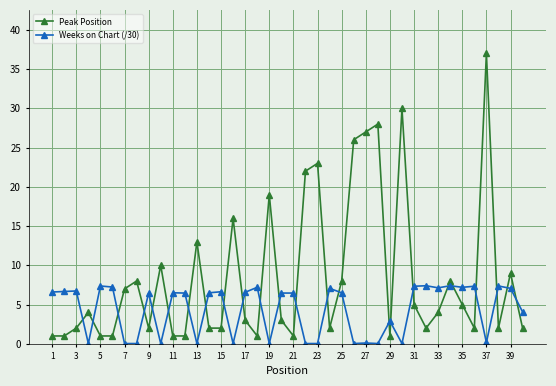

How many interior local peaks does the Peak Position series have?

12